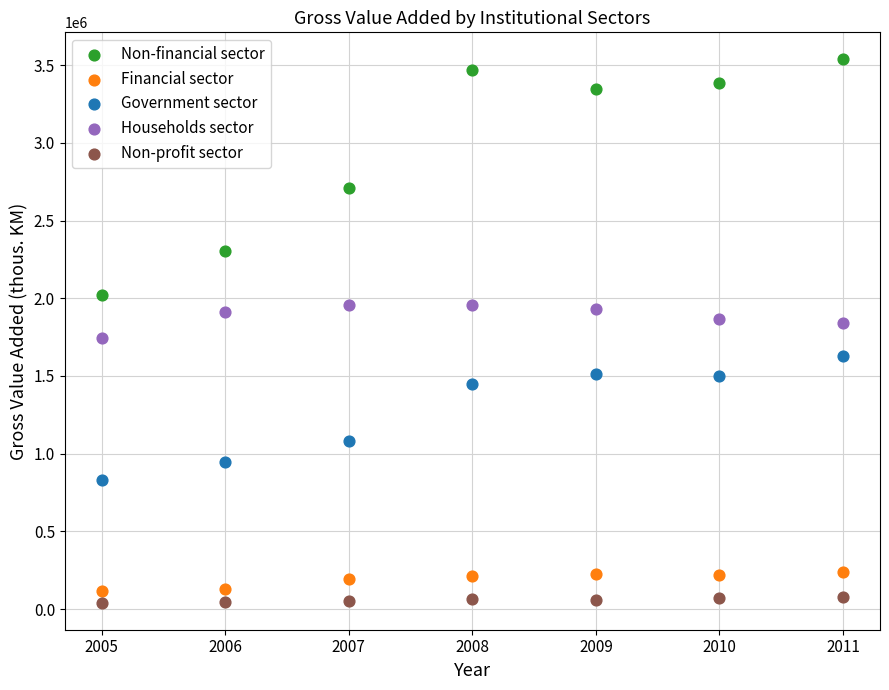

Which series reaches the maximum Y coordinate?

Non-financial sector